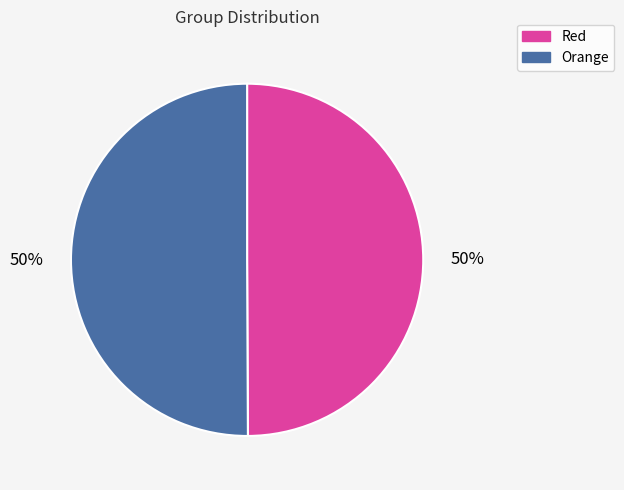

Do Red and Orange together represent more than half of the pie?

Yes